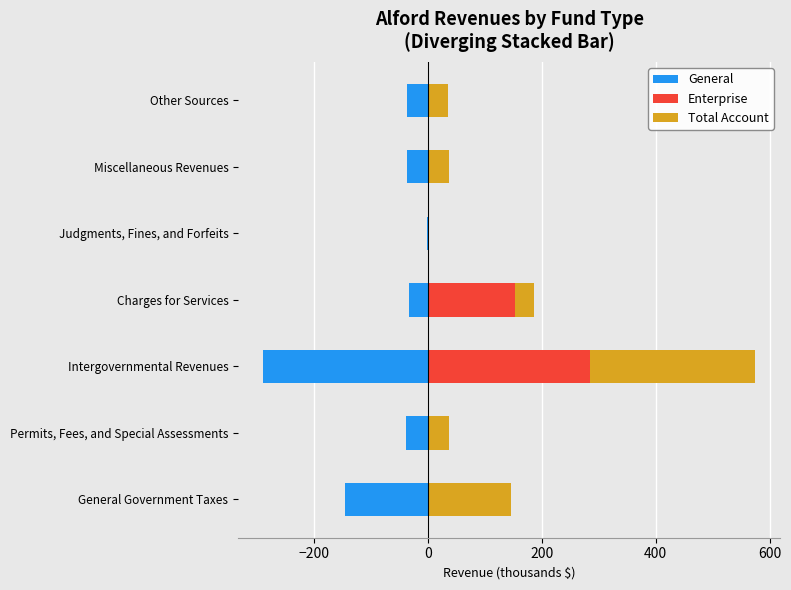

How many distinct data groups are displayed?

3